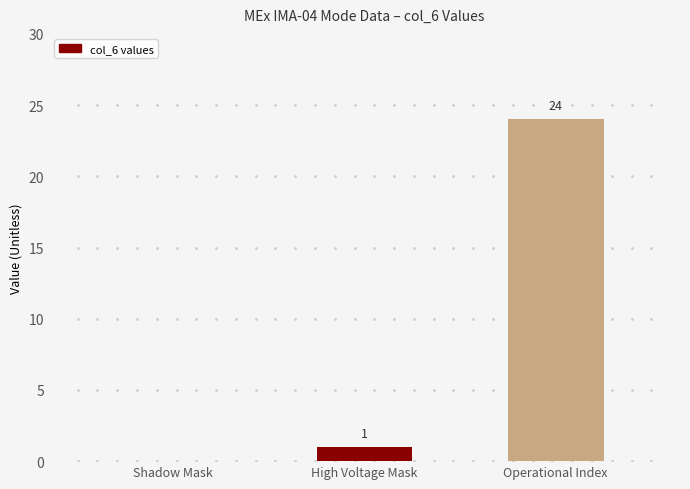

Which category has the highest value across all series?

Operational Index